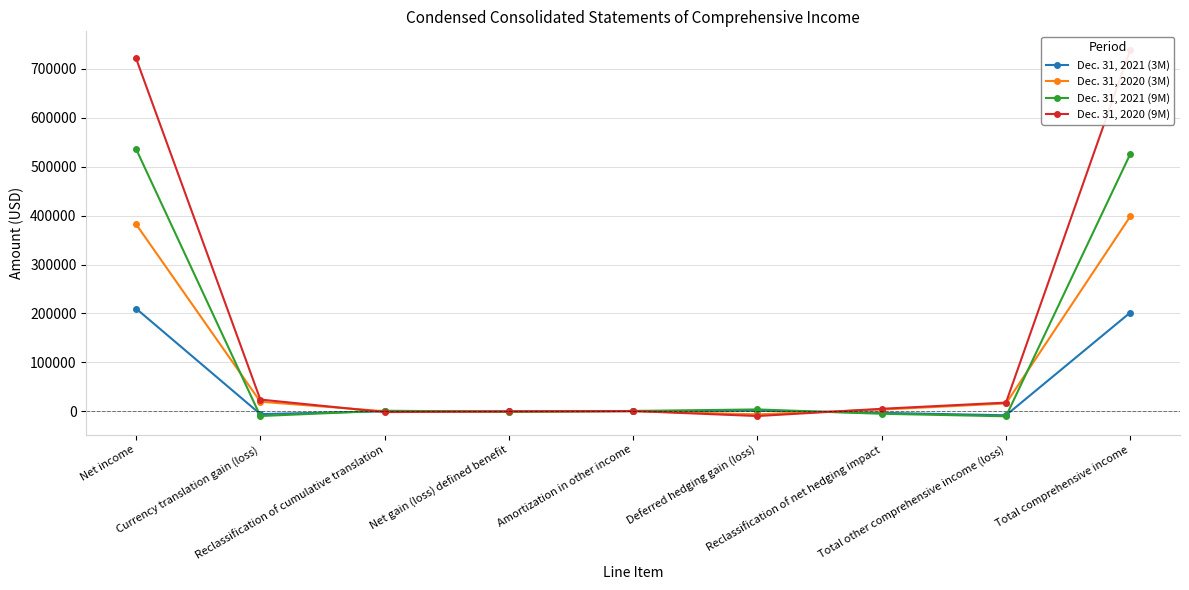

Read the Dec. 31, 2021 (9M) value at Reclassification of net hedging impact, to the nearest 10.

-5110